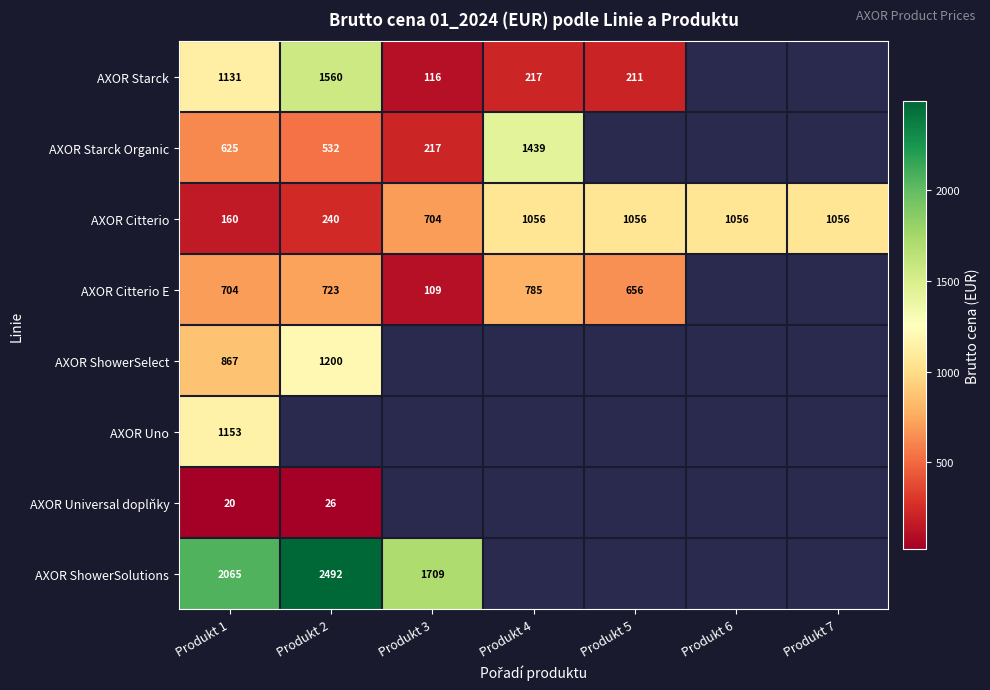

At which category is the sum across all series the highest?

Produkt 1